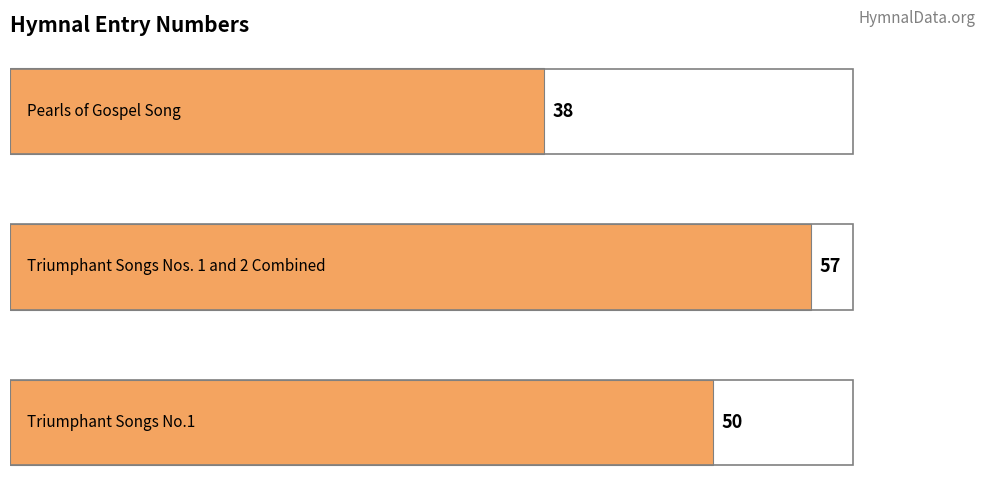

What is the greatest value displayed?

57